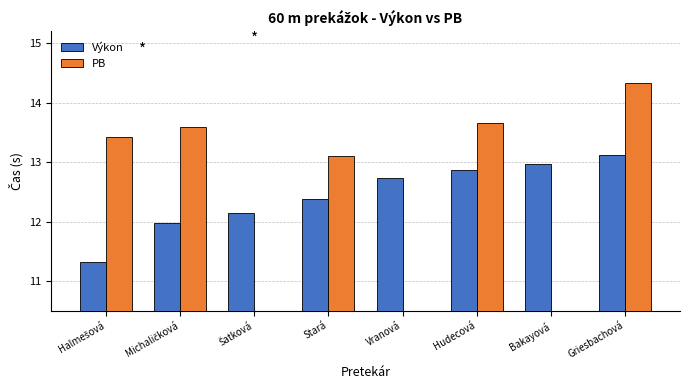

Which series has the largest total across all categories?

Výkon